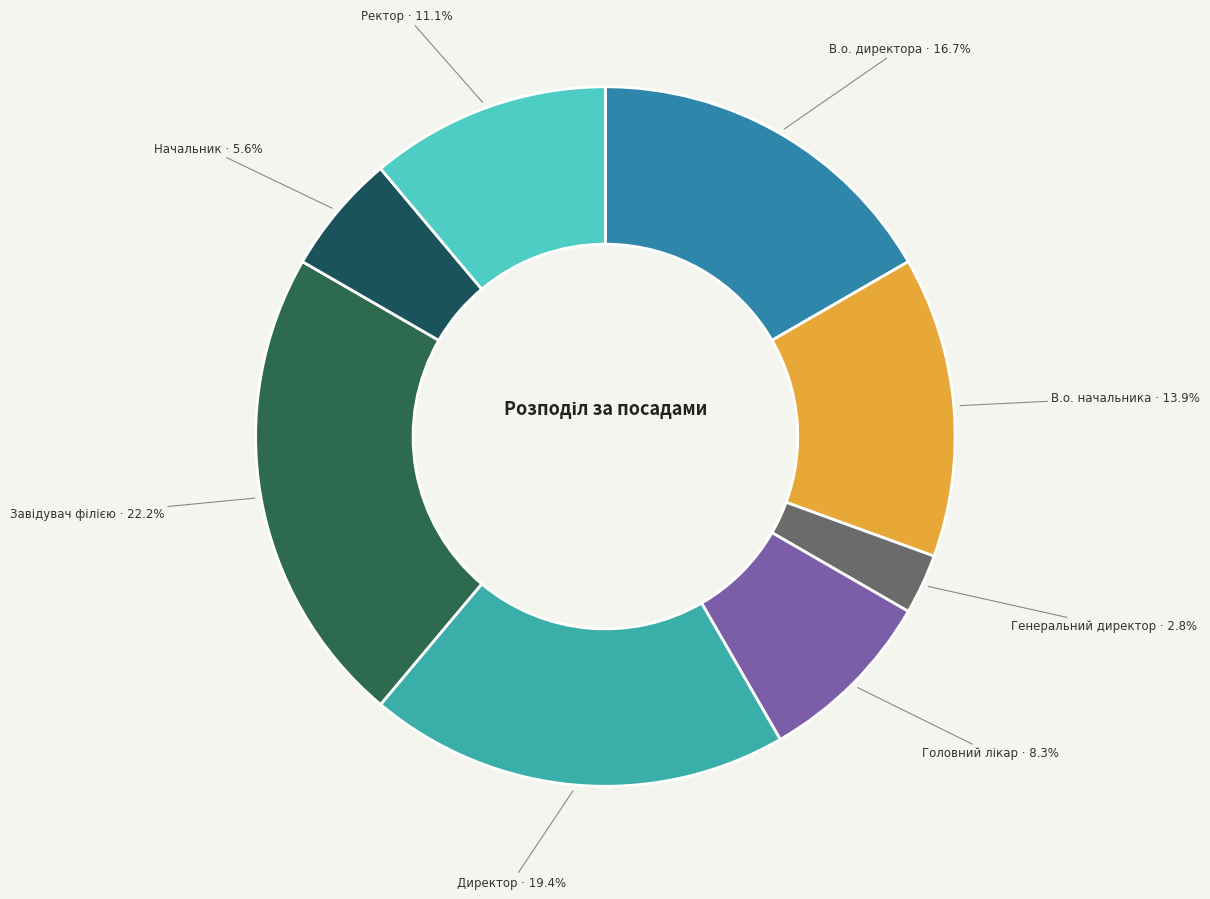

Count the number of slices in the pie.

8